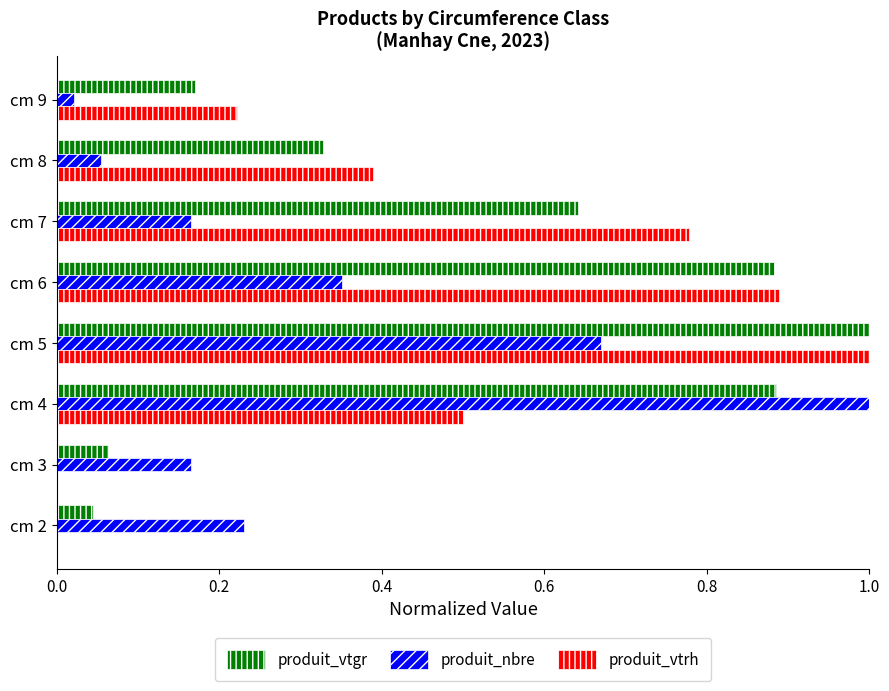

Which series has the largest total across all categories?

produit_vtgr